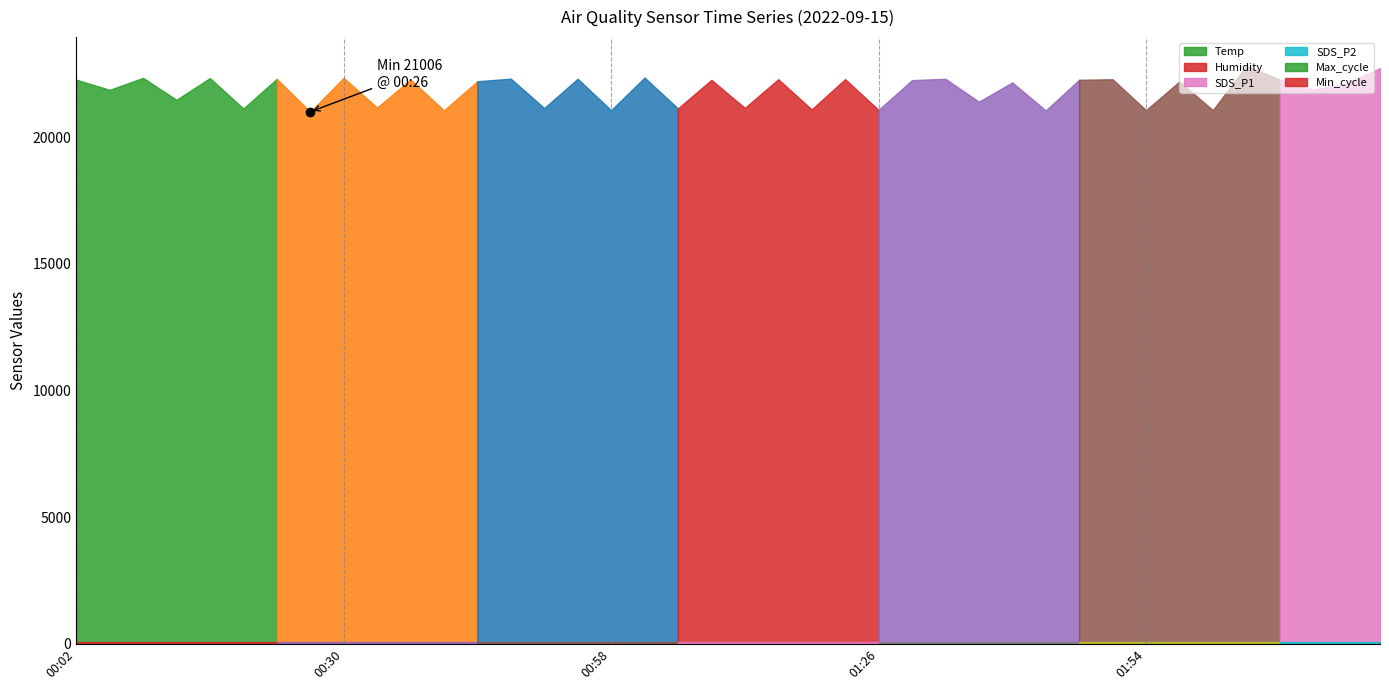

Reading left to right, what are all the values shown in this chart?

Temp: 00:02=18.1	00:05=18.1	00:09=18.1	00:12=18.1	00:16=18.1	00:19=18.1	00:23=18.1	00:26=18.1	00:30=18.1	00:33=18.1	00:37=18.1	00:40=18.1	00:44=18.1	00:47=18.1	00:51=18.1	00:54=18.2	00:58=18.2	01:01=18.2	01:05=18.3	01:08=18.4	01:12=18.4	01:15=18.4	01:19=18.4	01:22=18.4	01:26=18.4	01:30=18.4	01:33=18.3	01:37=18.3	01:40=18.3	01:44=18.2	01:47=18.2	01:51=18.2	01:54=18.2	01:58=18.2	02:01=18.2	02:05=18.1	02:08=18.1	02:12=18.1	02:15=18.1	02:19=18.0
Humidity: 00:02=43.3	00:05=43.4	00:09=43.3	00:12=43.3	00:16=43.6	00:19=43.4	00:23=43.2	00:26=43.2	00:30=42.9	00:33=42.8	00:37=43.4	00:40=43.5	00:44=43.4	00:47=43.6	00:51=44.0	00:54=44.1	00:58=44.0	01:01=44.1	01:05=44.2	01:08=44.2	01:12=44.1	01:15=43.9	01:19=44.1	01:22=44.0	01:26=44.0	01:30=44.1	01:33=43.9	01:37=43.7	01:40=43.5	01:44=43.3	01:47=43.5	01:51=43.5	01:54=43.3	01:58=43.0	02:01=43.2	02:05=42.8	02:08=42.7	02:12=42.5	02:15=41.8	02:19=41.6
SDS_P1: 00:02=0.0	00:05=6.9	00:09=0.0	00:12=3.0	00:16=0.0	00:19=2.9	00:23=0.0	00:26=3.0	00:30=0.0	00:33=3.6	00:37=0.0	00:40=3.0	00:44=3.7	00:47=0.0	00:51=5.1	00:54=0.0	00:58=3.1	01:01=0.0	01:05=1.6	01:08=0.0	01:12=4.7	01:15=0.0	01:19=5.2	01:22=0.0	01:26=1.7	01:30=2.8	01:33=0.0	01:37=8.8	01:40=0.0	01:44=1.4	01:47=2.2	01:51=0.0	01:54=3.5	01:58=0.0	02:01=3.0	02:05=3.3	02:08=0.0	02:12=5.9	02:15=4.7	02:19=0.0
SDS_P2: 00:02=0.0	00:05=1.6	00:09=0.0	00:12=1.4	00:16=0.0	00:19=1.5	00:23=0.0	00:26=1.1	00:30=0.0	00:33=1.2	00:37=0.0	00:40=1.1	00:44=1.2	00:47=0.0	00:51=1.4	00:54=0.0	00:58=1.2	01:01=0.0	01:05=0.9	01:08=0.0	01:12=1.5	01:15=0.0	01:19=1.4	01:22=0.0	01:26=0.9	01:30=1.1	01:33=0.0	01:37=1.2	01:40=0.0	01:44=0.9	01:47=1.1	01:51=0.0	01:54=1.0	01:58=0.0	02:01=0.8	02:05=1.1	02:08=0.0	02:12=1.4	02:15=1.5	02:19=0.0
Max_cycle: 00:02=22275.0	00:05=21873.0	00:09=22346.0	00:12=21480.0	00:16=22338.0	00:19=21136.0	00:23=22305.0	00:26=21006.0	00:30=22348.0	00:33=21173.0	00:37=22279.0	00:40=21062.0	00:44=22213.0	00:47=22315.0	00:51=21155.0	00:54=22312.0	00:58=21069.0	01:01=22358.0	01:05=21140.0	01:08=22268.0	01:12=21160.0	01:15=22292.0	01:19=21100.0	01:22=22296.0	01:26=21082.0	01:30=22255.0	01:33=22311.0	01:37=21406.0	01:40=22165.0	01:44=21059.0	01:47=22270.0	01:51=22291.0	01:54=21071.0	01:58=22203.0	02:01=21071.0	02:05=22815.0	02:08=22285.0	02:12=21884.0	02:15=22126.0	02:19=22734.0
Min_cycle: 00:02=76.0	00:05=76.0	00:09=76.0	00:12=76.0	00:16=76.0	00:19=76.0	00:23=76.0	00:26=76.0	00:30=76.0	00:33=76.0	00:37=76.0	00:40=76.0	00:44=76.0	00:47=76.0	00:51=76.0	00:54=76.0	00:58=76.0	01:01=76.0	01:05=76.0	01:08=76.0	01:12=76.0	01:15=76.0	01:19=76.0	01:22=76.0	01:26=76.0	01:30=76.0	01:33=76.0	01:37=76.0	01:40=76.0	01:44=76.0	01:47=76.0	01:51=76.0	01:54=76.0	01:58=76.0	02:01=76.0	02:05=76.0	02:08=76.0	02:12=76.0	02:15=76.0	02:19=76.0